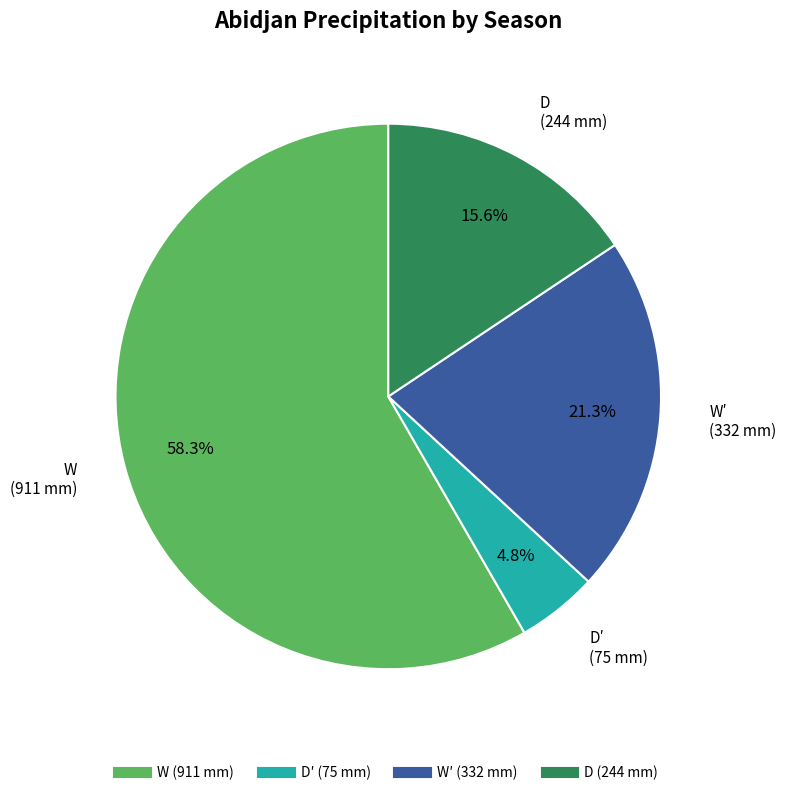

Is there a majority slice in this chart?

Yes